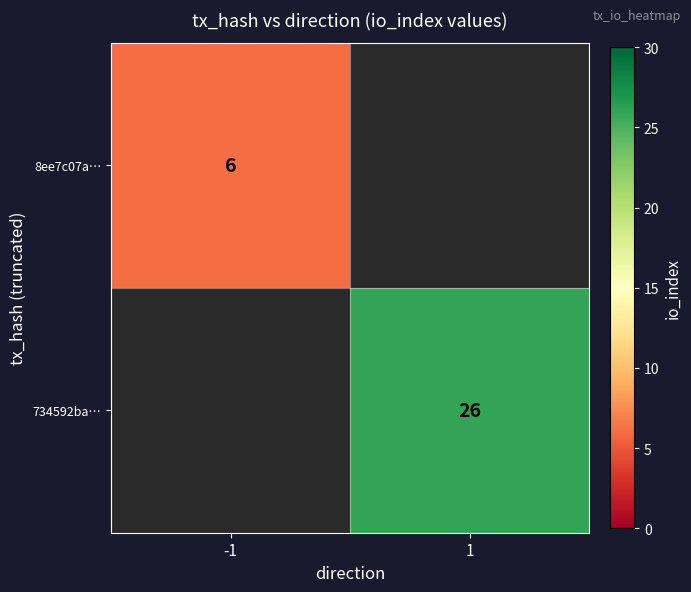

True or false: 8ee7c07a… has a value of 6 at -1.

True